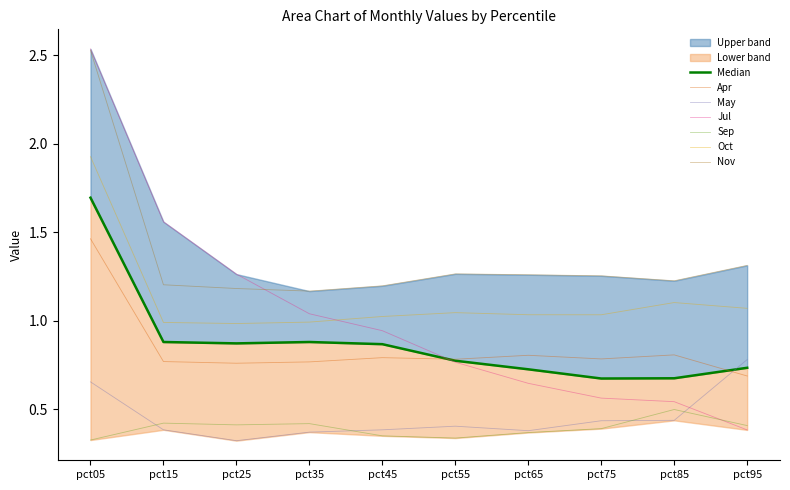

Which category has the lowest value across all series?

pct25